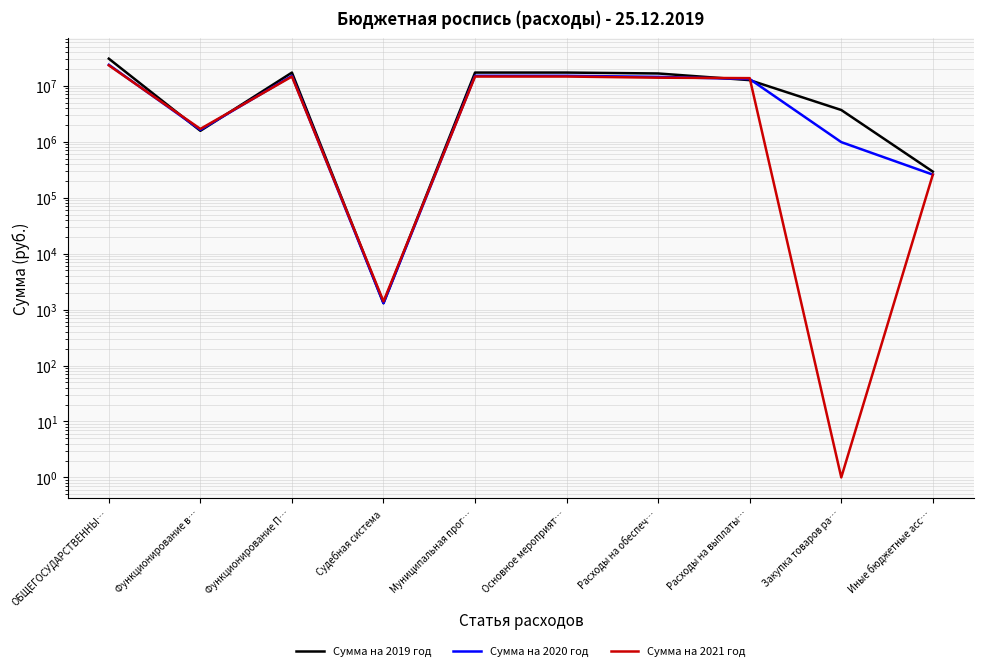

What is the maximum value for Сумма на 2021 год?

23222370.0